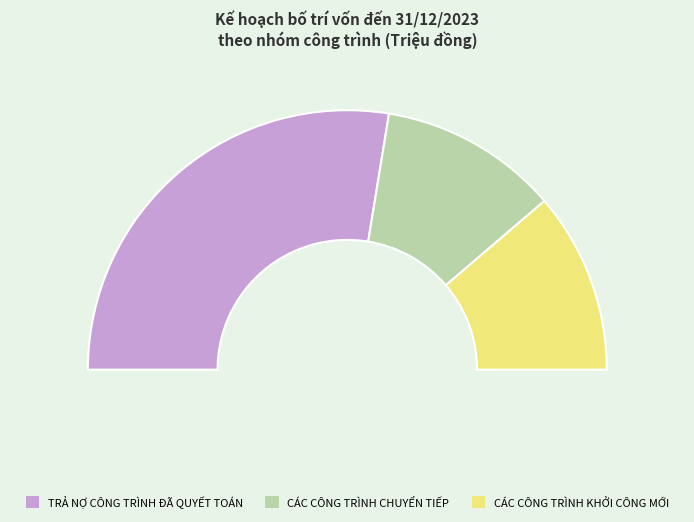

Which category has the smallest portion of the pie?

CÁC CÔNG TRÌNH CHUYỂN TIẾP